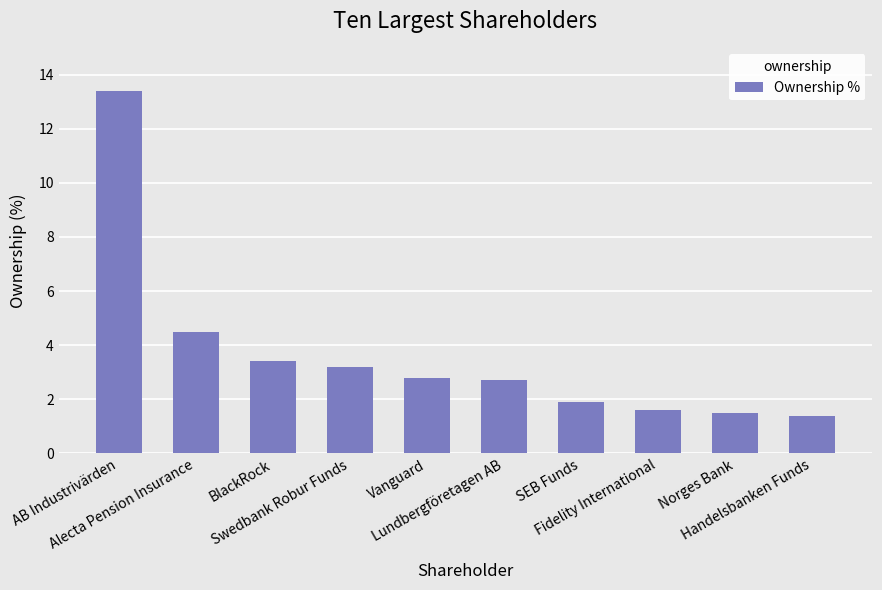

Reading left to right, transcribe all the data shown in this chart.

13.4	4.5	3.4	3.2	2.8	2.7	1.9	1.6	1.5	1.4